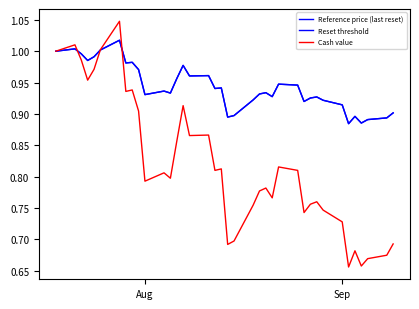

What is the average value of the Reference price (last reset) series?

0.9